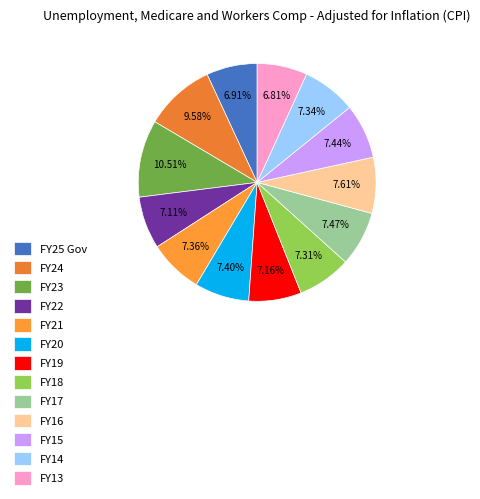

Does FY23 account for over 50% of the chart?

No